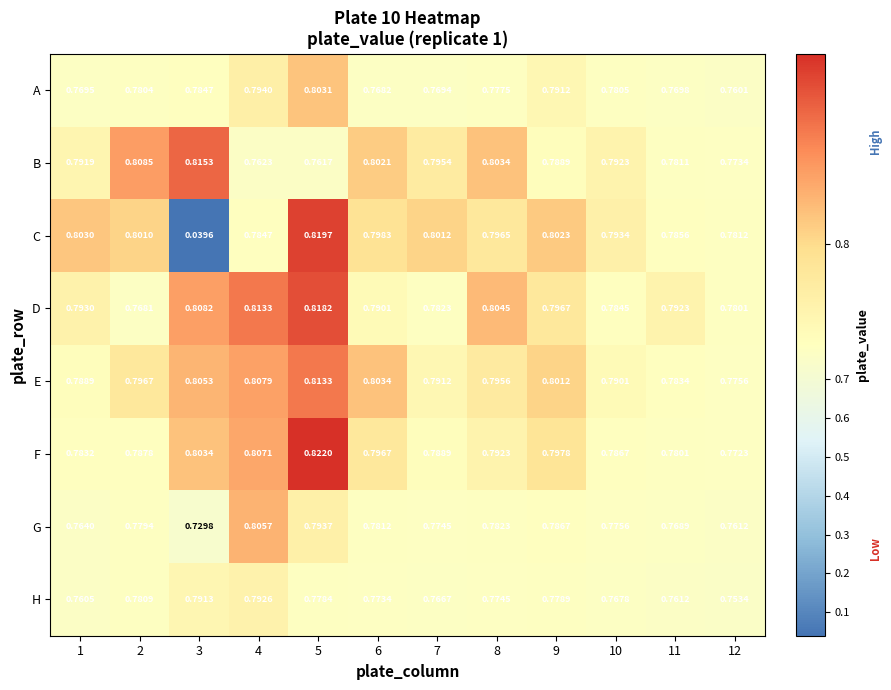

At how many categories does at least one series exceed 0?

12